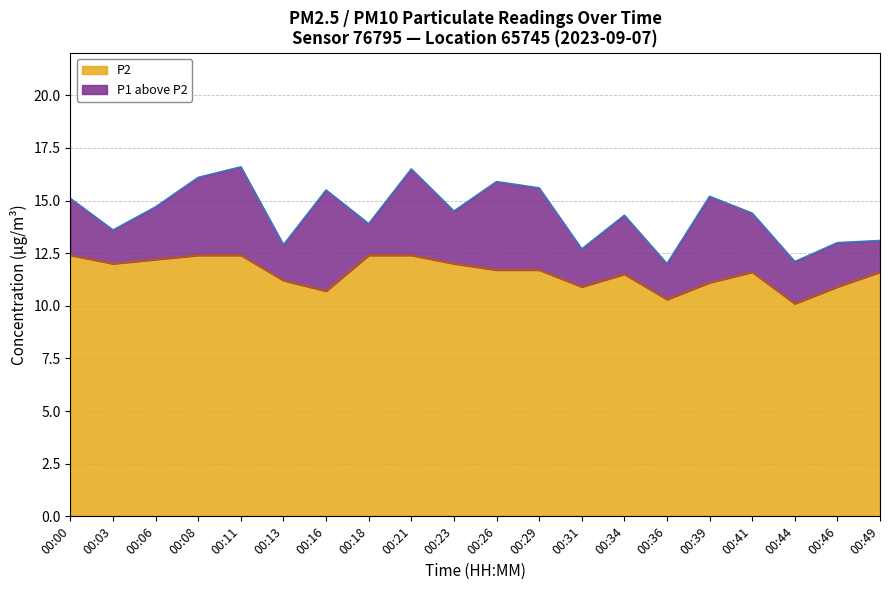

What is the value of the P1 point at the 18th from the left?

12.1